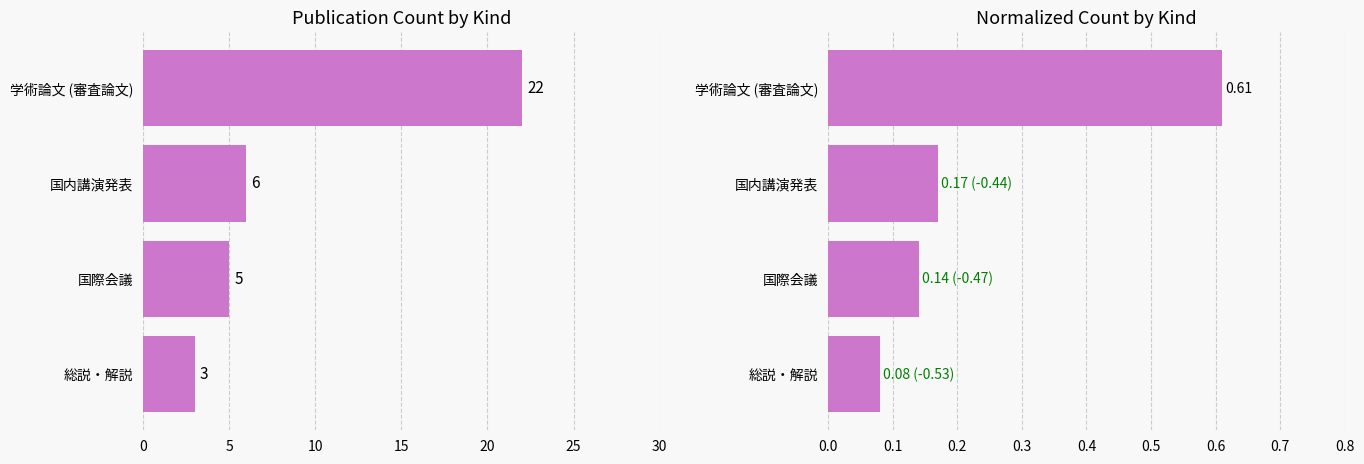

Are the bars grouped side by side (vs. stacked)?

Yes